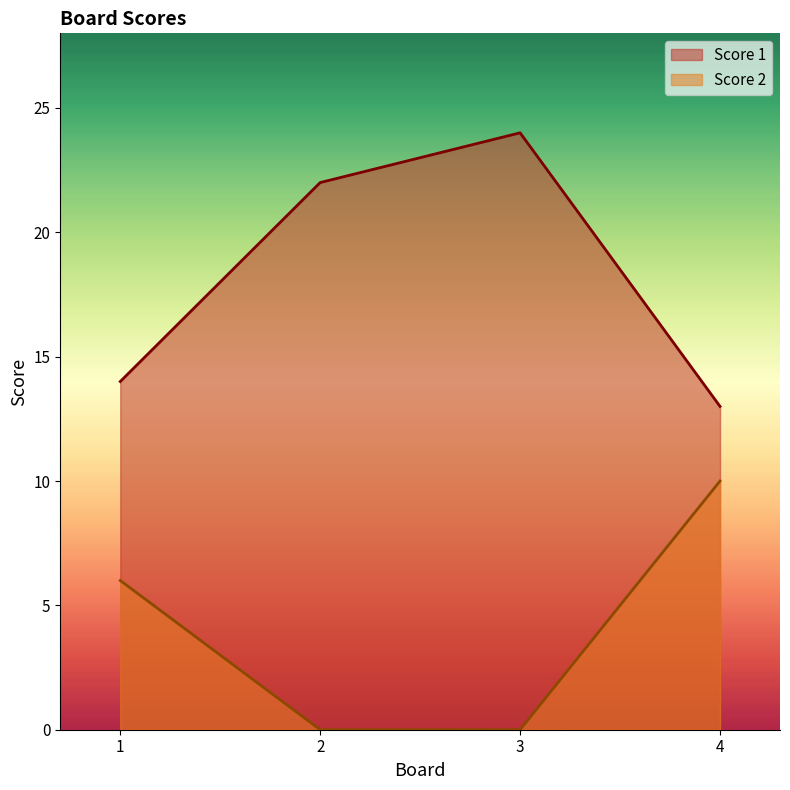

Is the value of Score 2 at 3 greater than the value of Score 1 at 3?

No